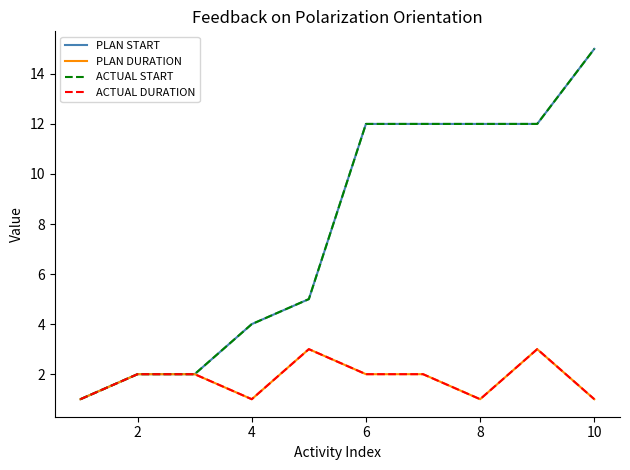

What is the sum of all ACTUAL START values?

77